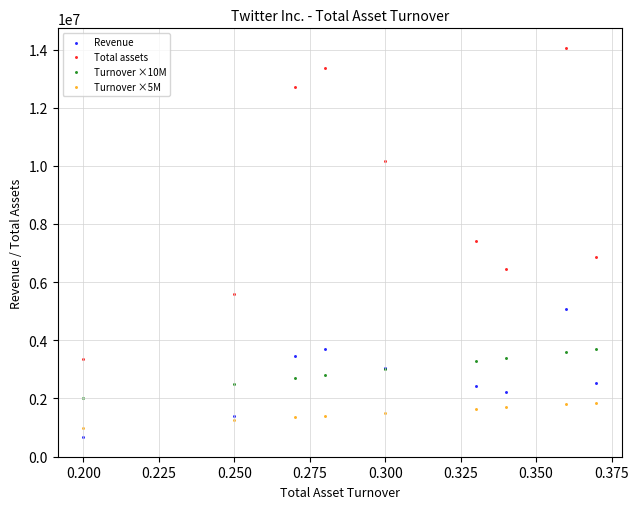

Which series contains the highest Y value?

Total assets